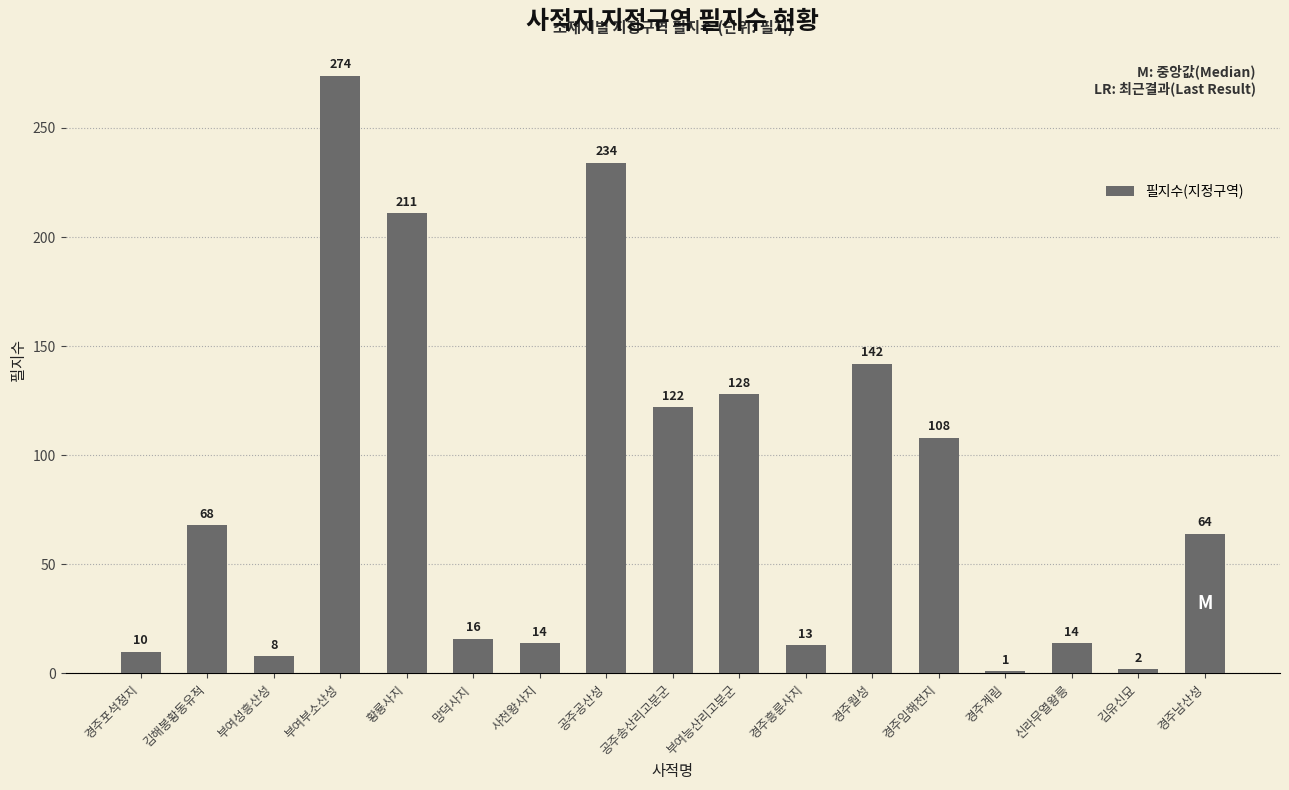

The value at 황룡사지 is 211. True or false?

True